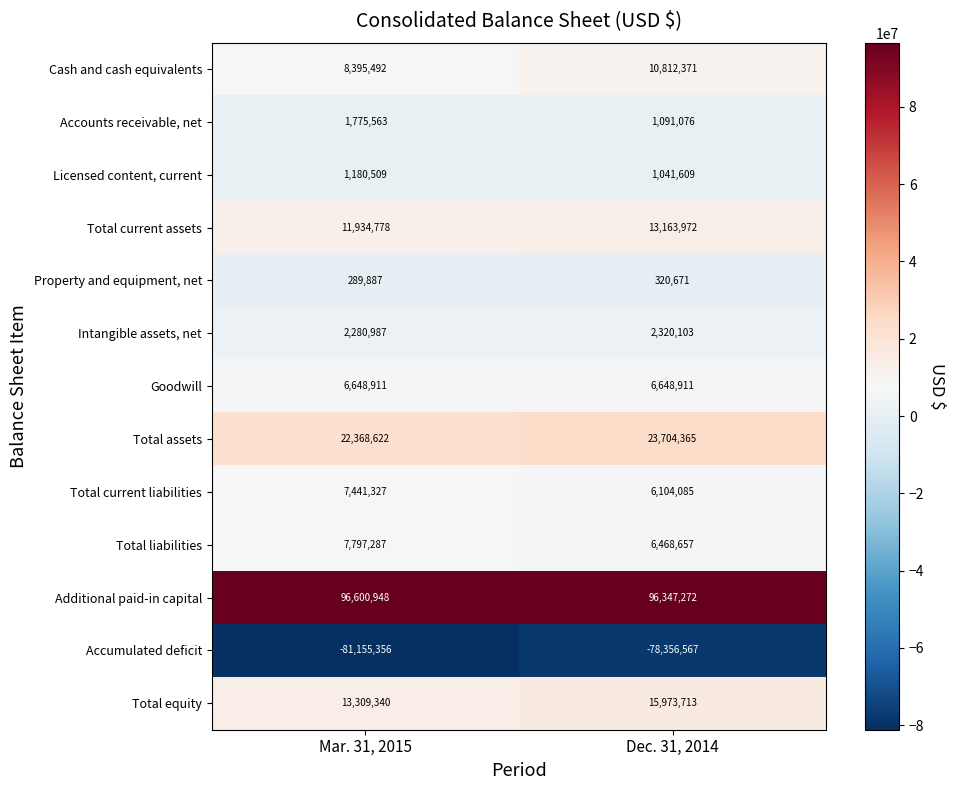

What is the spread (max minus min) of values at Mar. 31, 2015?

177756304